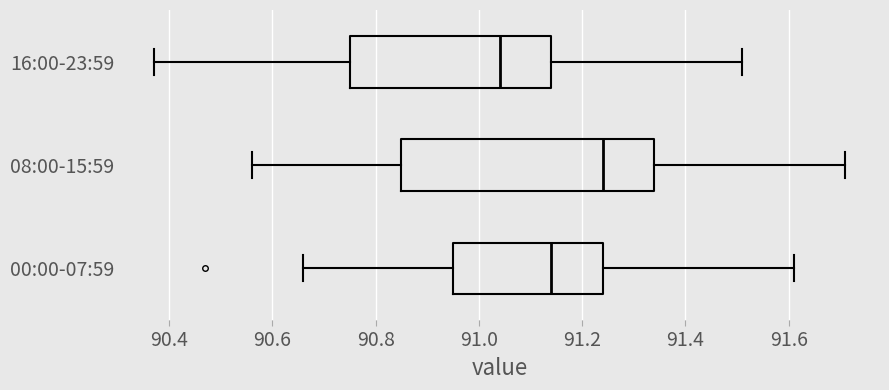

Which box's median line is the furthest to the left?

16:00-23:59